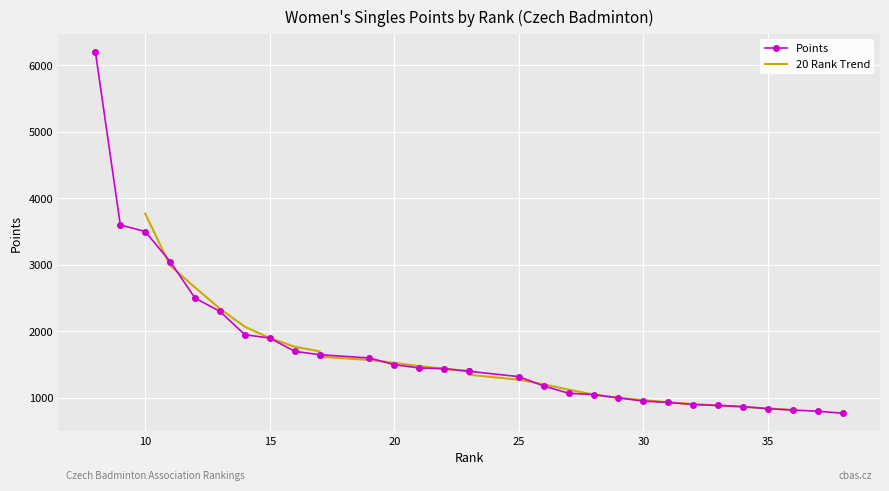

What is the sum of all values?

52180